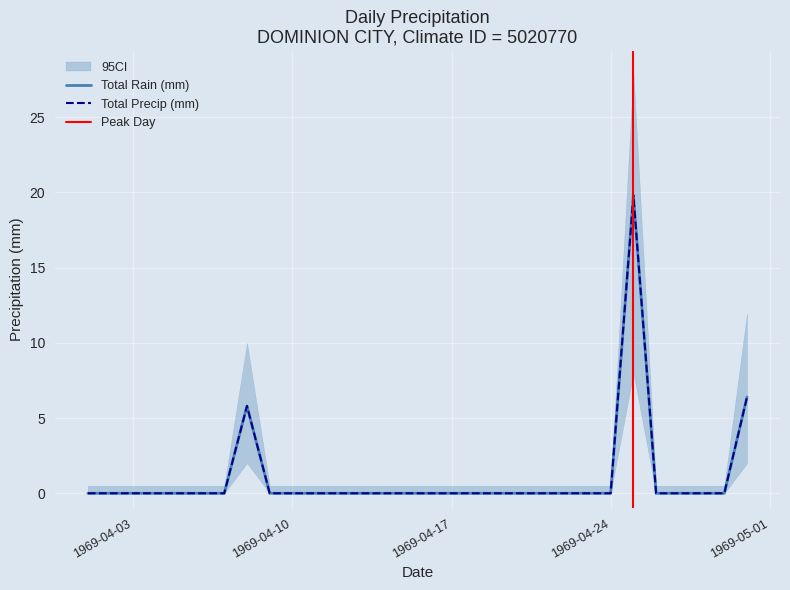

At 1969-04-22, list the series in order from smallest to largest.

Total Rain (mm), Total Precip (mm)